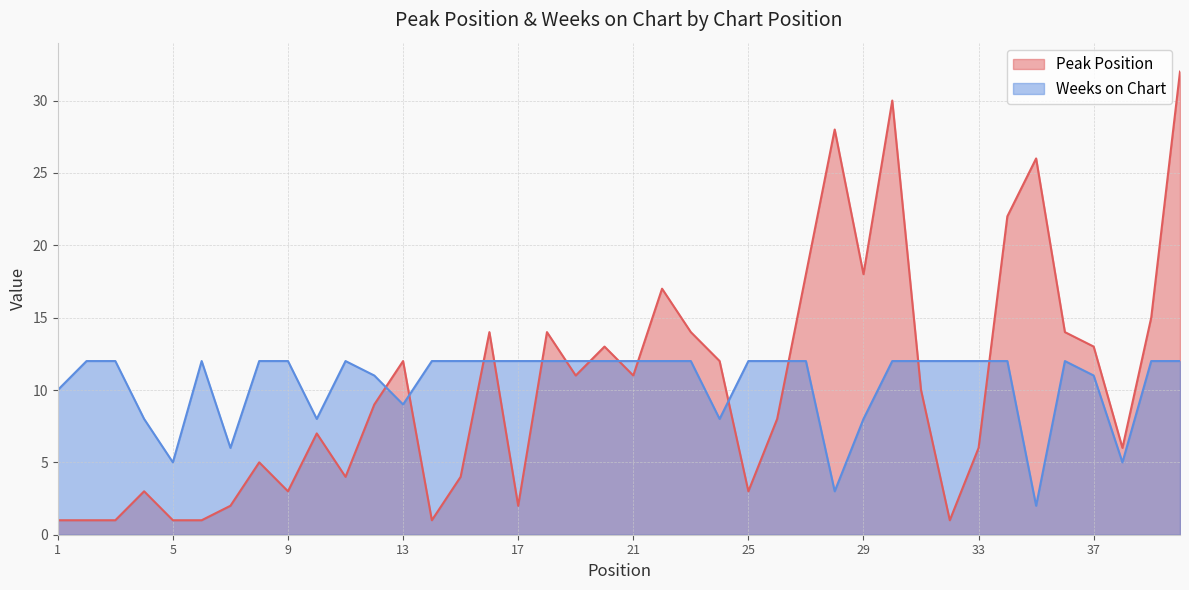

Is it true that Peak Position equals 1 at 32?

True